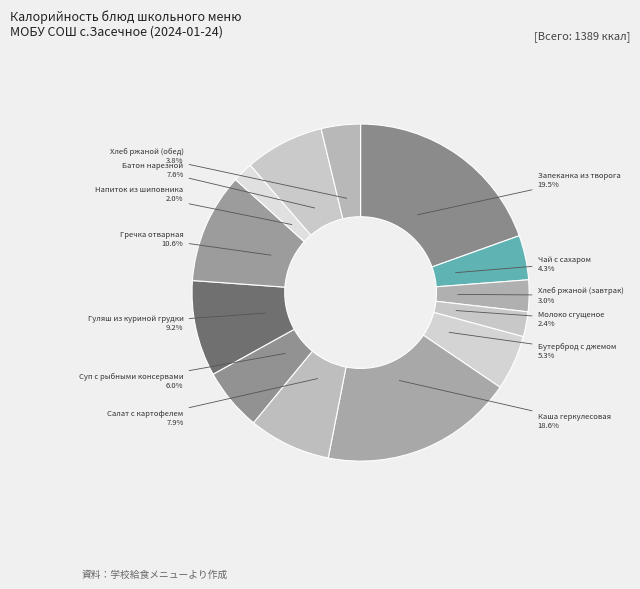

How many slices are in this pie chart?

13